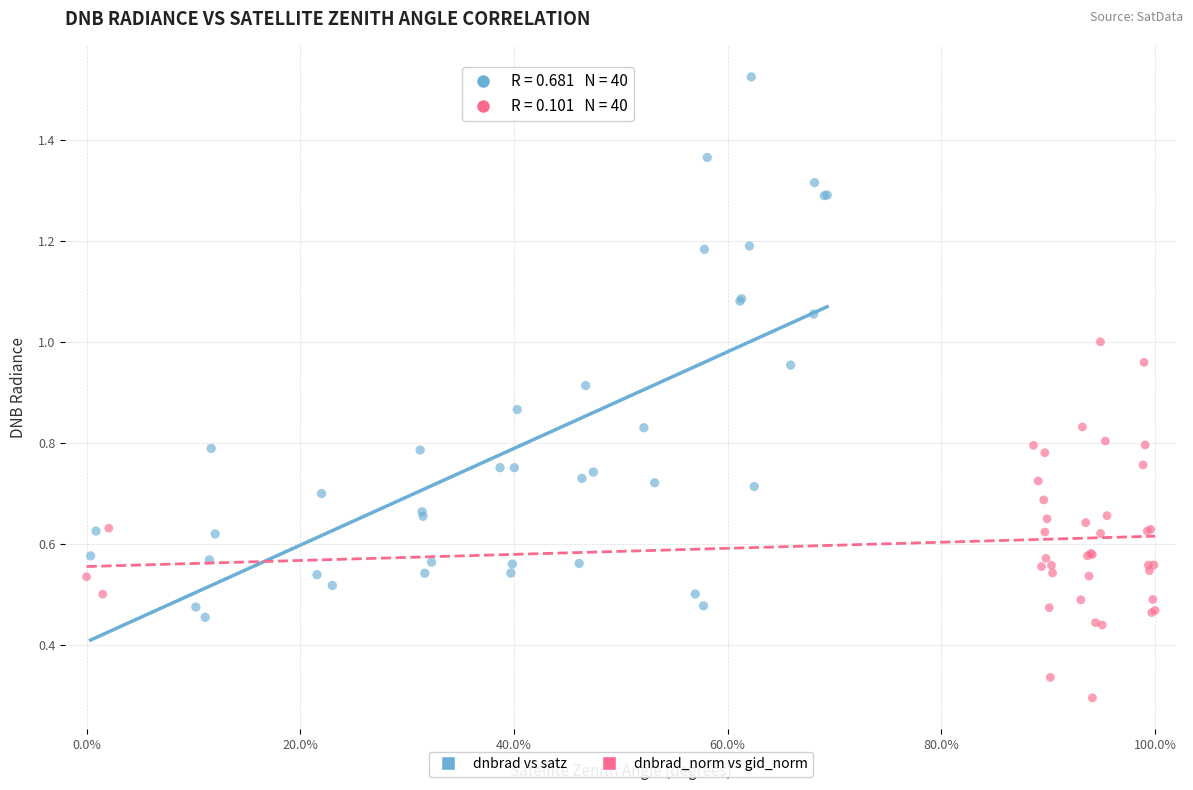

Which series reaches the minimum Y coordinate?

dnbrad_norm vs gid_norm